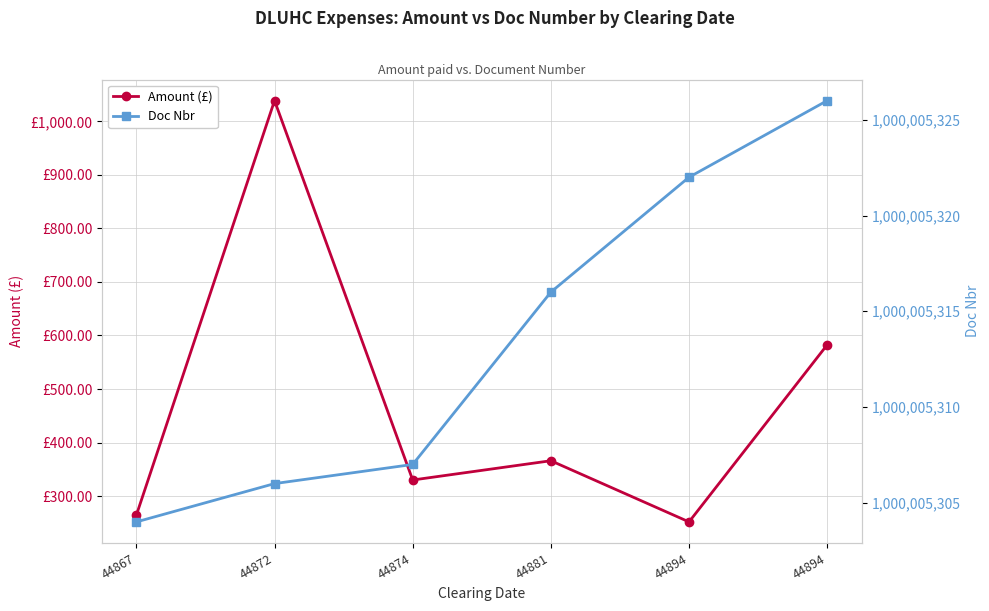

How many data points does each series have?

6